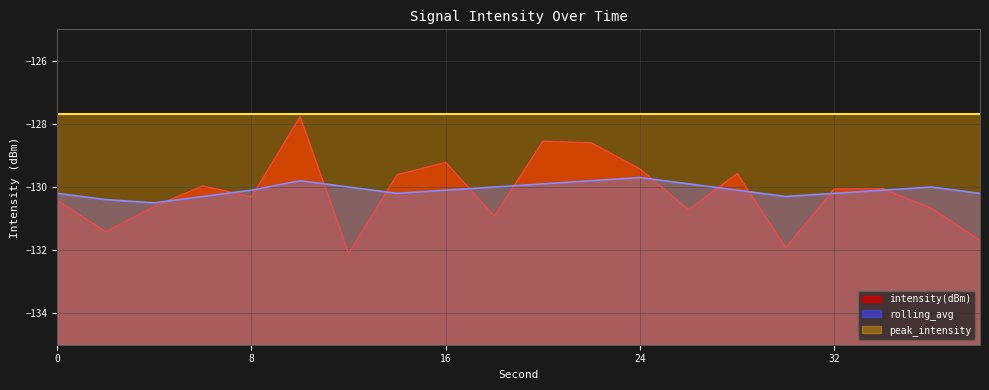

At which label does intensity(dBm) reach its peak?

10